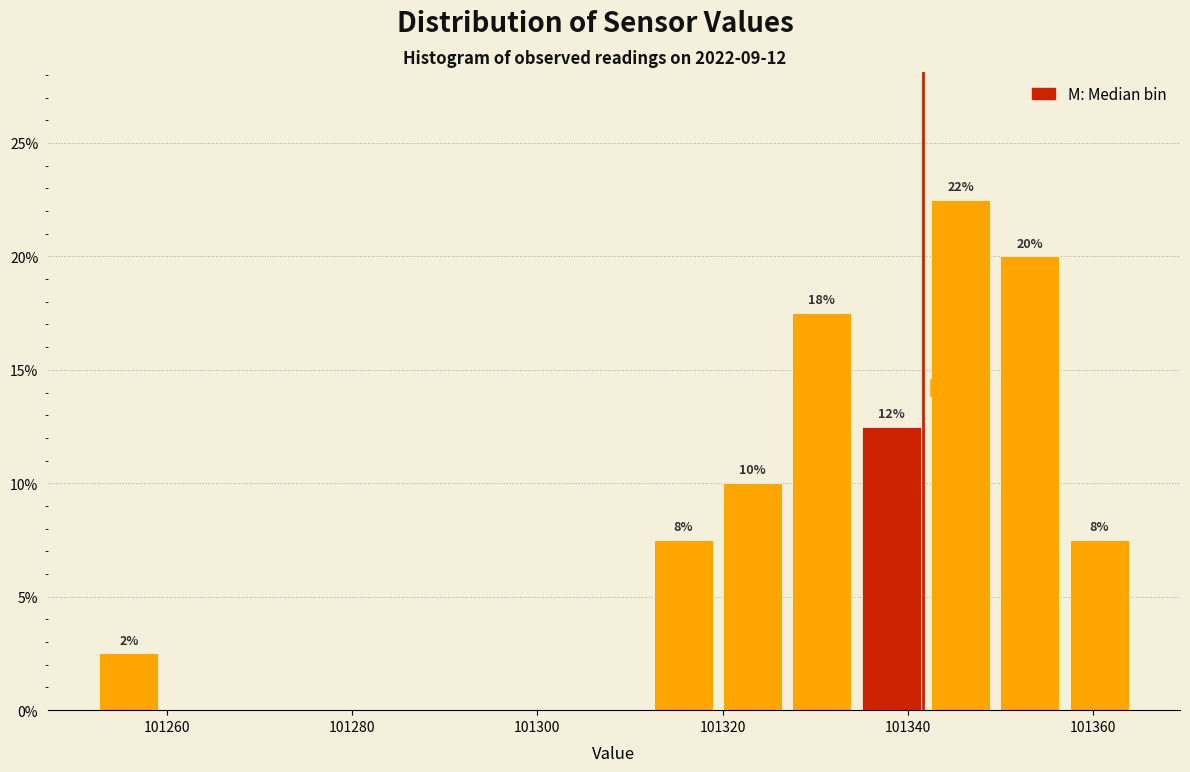

Around what value on the x-axis is the tallest bar? Give the approximate position of its centre, as read against the axis.

101346